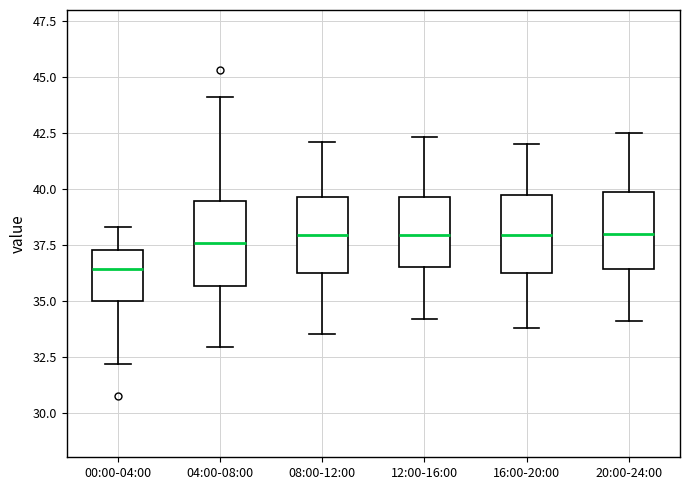

Reading left to right, transcribe this box plot: for each box, give where its median line is, the range the box spans, and where its two whiskers end, as read against the y-axis. The values are not printed on the chart, so give them approximately, as read against the axis.

00:00-04:00: median 36.5, box 35.0 to 37.5, whiskers 32.0 to 38.5
04:00-08:00: median 37.5, box 35.5 to 39.5, whiskers 33.0 to 44.0
08:00-12:00: median 38.0, box 36.5 to 39.5, whiskers 33.5 to 42.0
12:00-16:00: median 38.0, box 36.5 to 39.5, whiskers 34.0 to 42.5
16:00-20:00: median 38.0, box 36.5 to 40.0, whiskers 34.0 to 42.0
20:00-24:00: median 38.0, box 36.5 to 40.0, whiskers 34.0 to 42.5